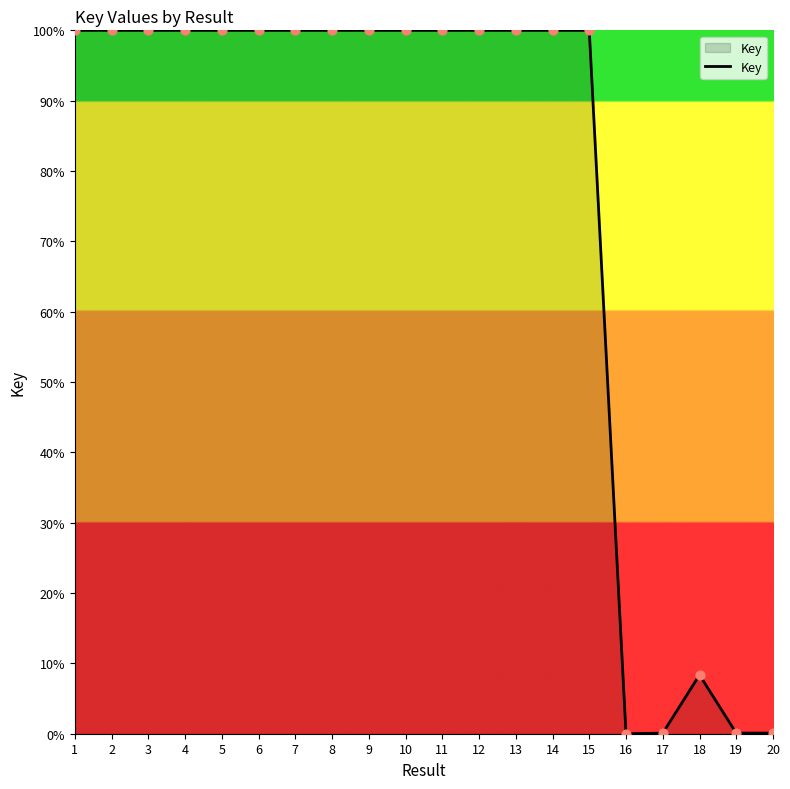

What is the change in value from 5 to 16?

-100.0